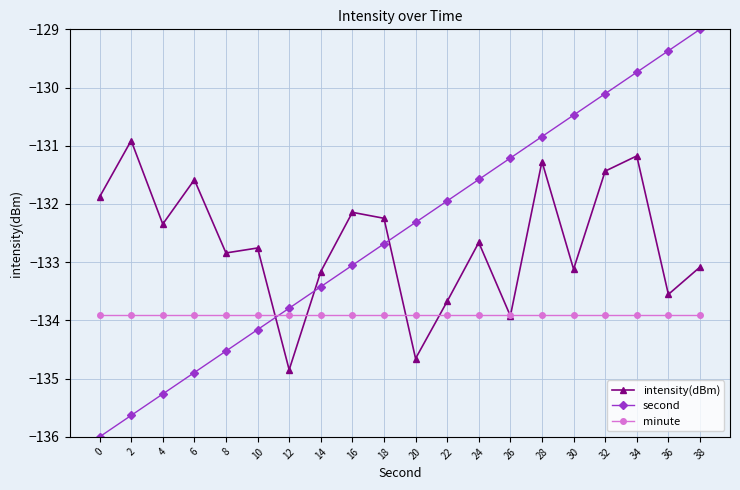

Between 24 and 38, which series saw the biggest shift?

second